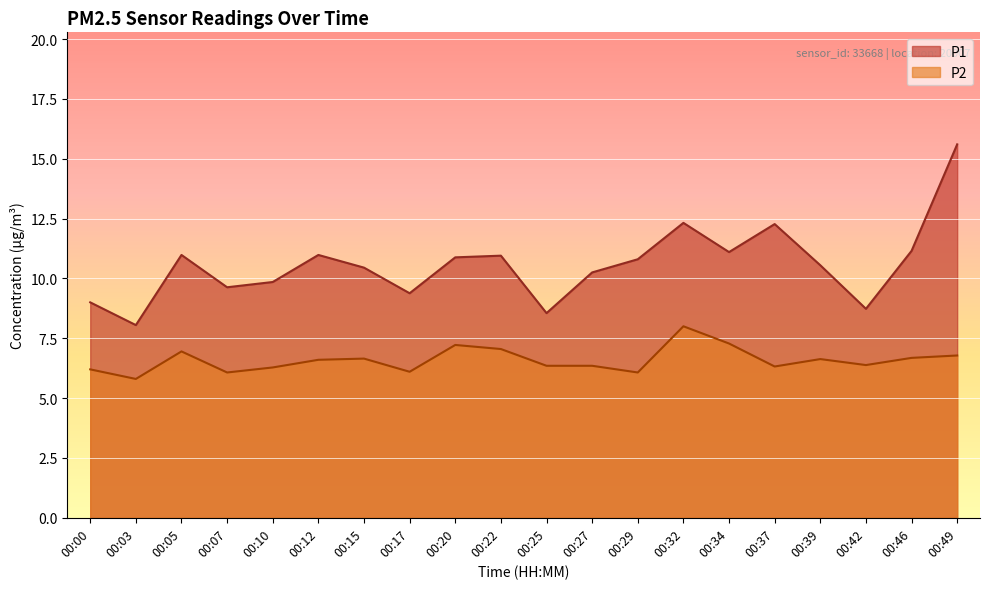

What is the spread (max minus min) of values at 00:00?

2.8